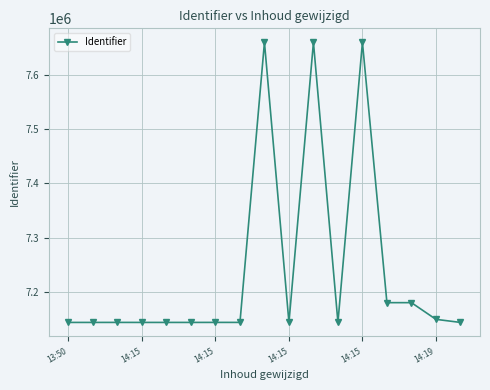

True or false: there are more than 1 points higher than both neighbors.

True